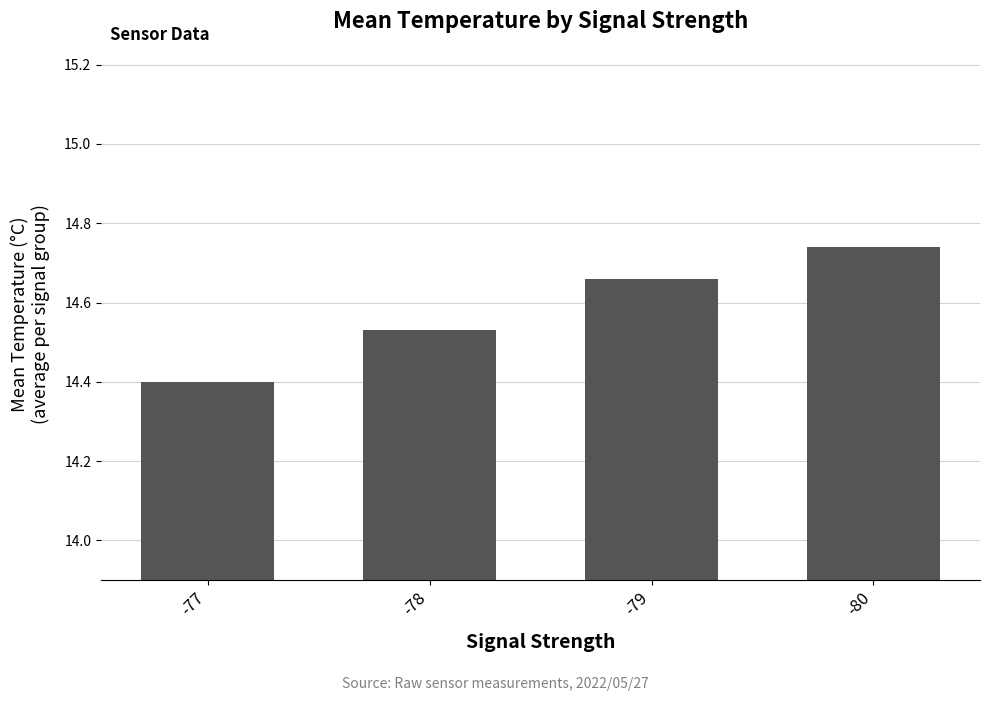

Rank the categories by value from highest to lowest.

-80, -79, -78, -77